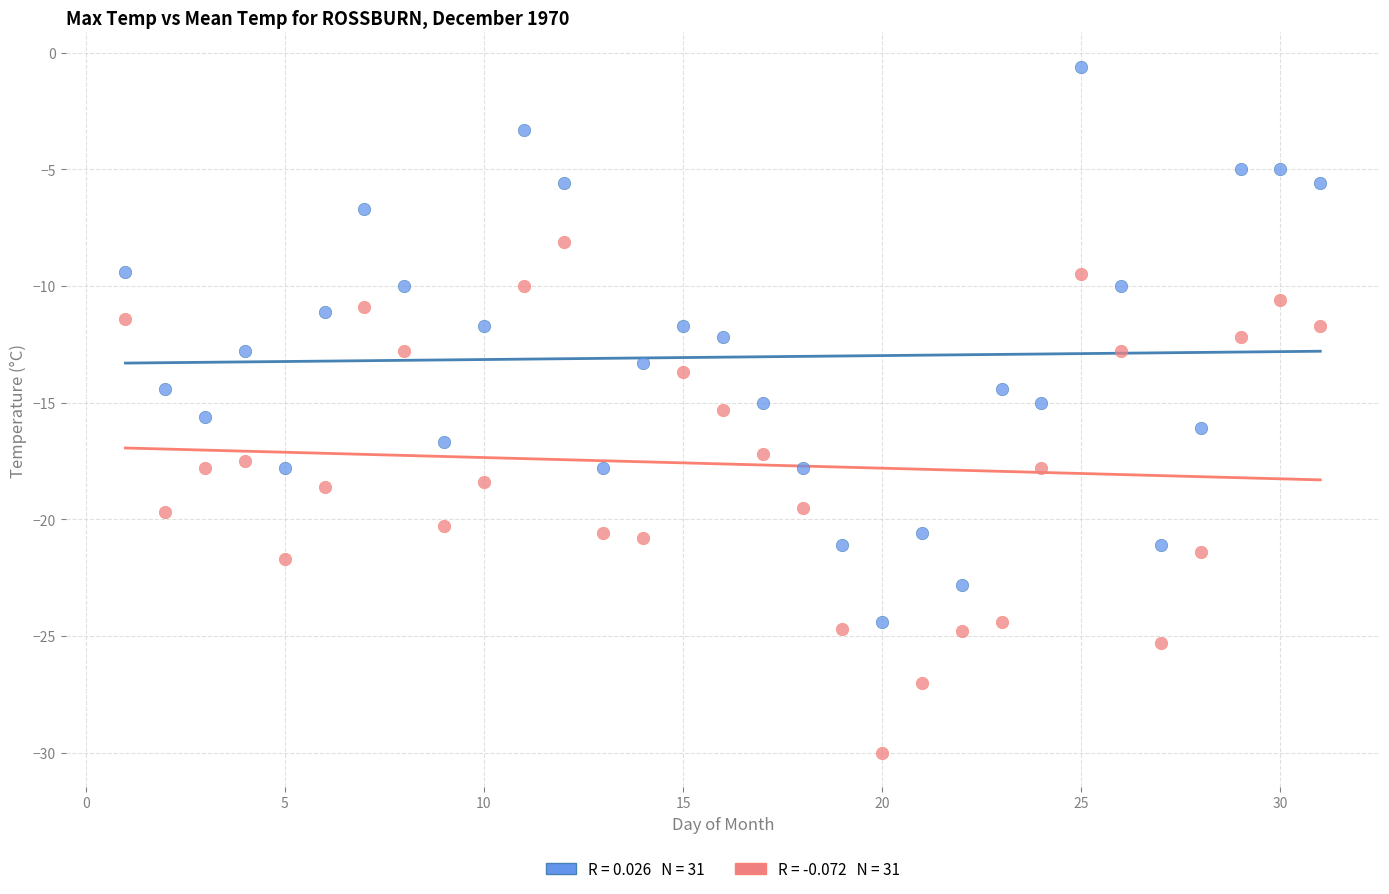

Across all data points, what is the range of X values (max minus min)?

30.0